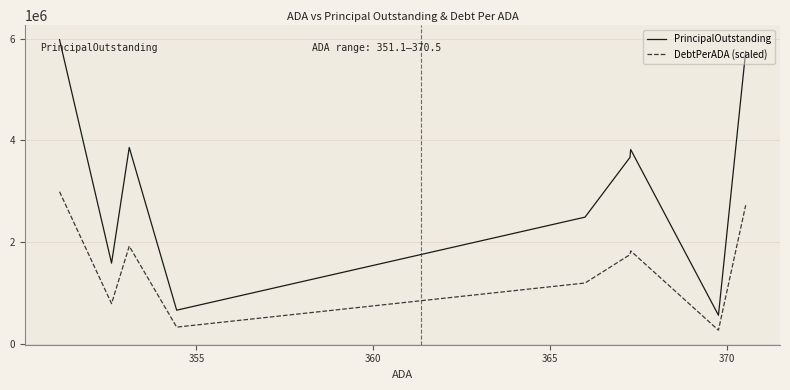

What is the difference between the maximum and minimum values in the DebtPerADA (scaled) series?

2723625.5